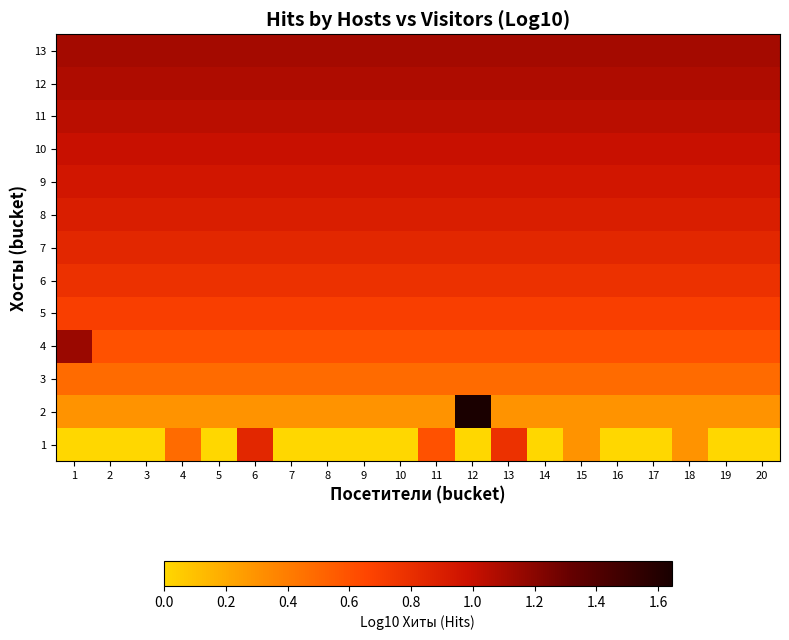

What is the difference between the highest and lowest values at 15?

0.8